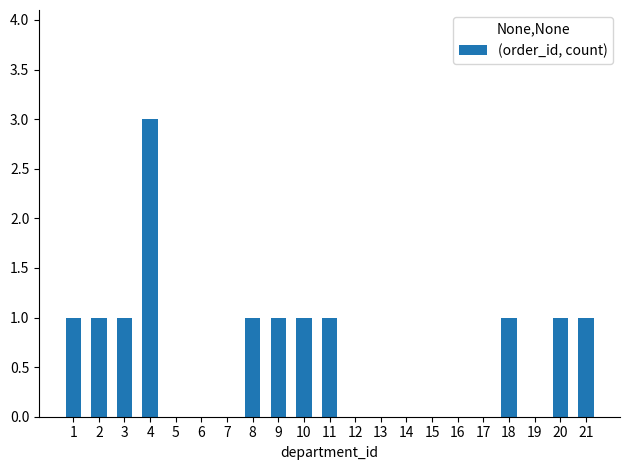

Approximately how many times larger is the value at 8 compared to 21?

1.0